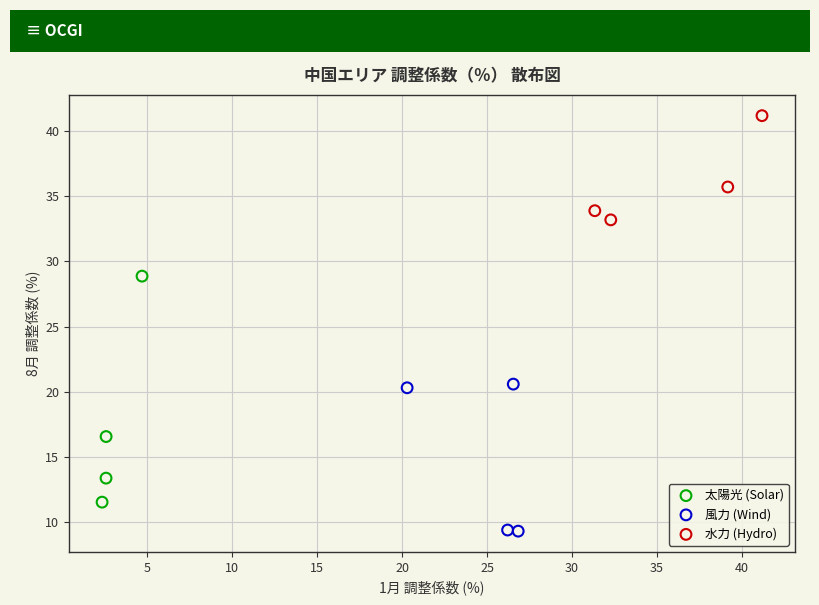

Which series contains the lowest Y value?

風力 (Wind)